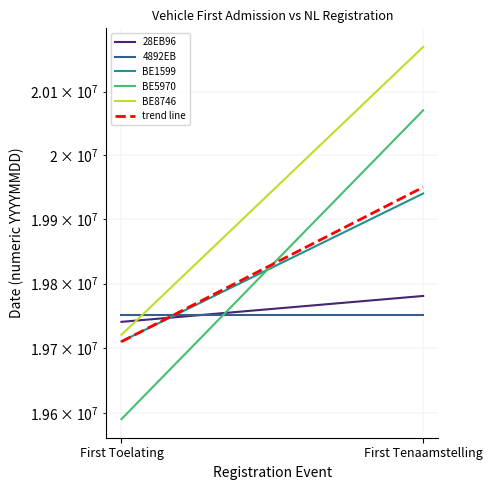

What are all the series names shown in the legend?

28EB96, 4892EB, BE1599, BE5970, BE8746, trend line